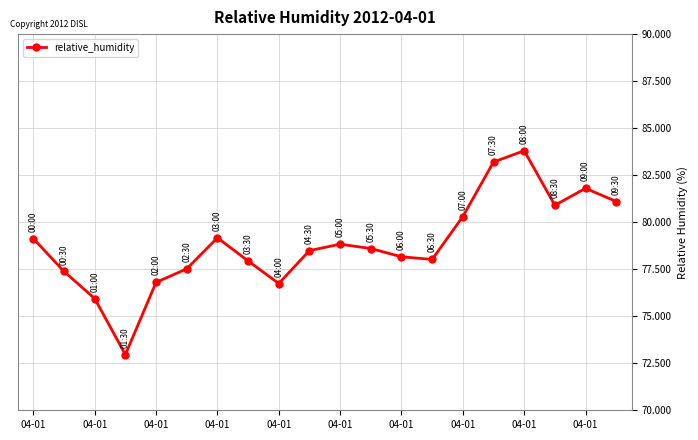

True or false: there are more than 1 points higher than both neighbors.

True